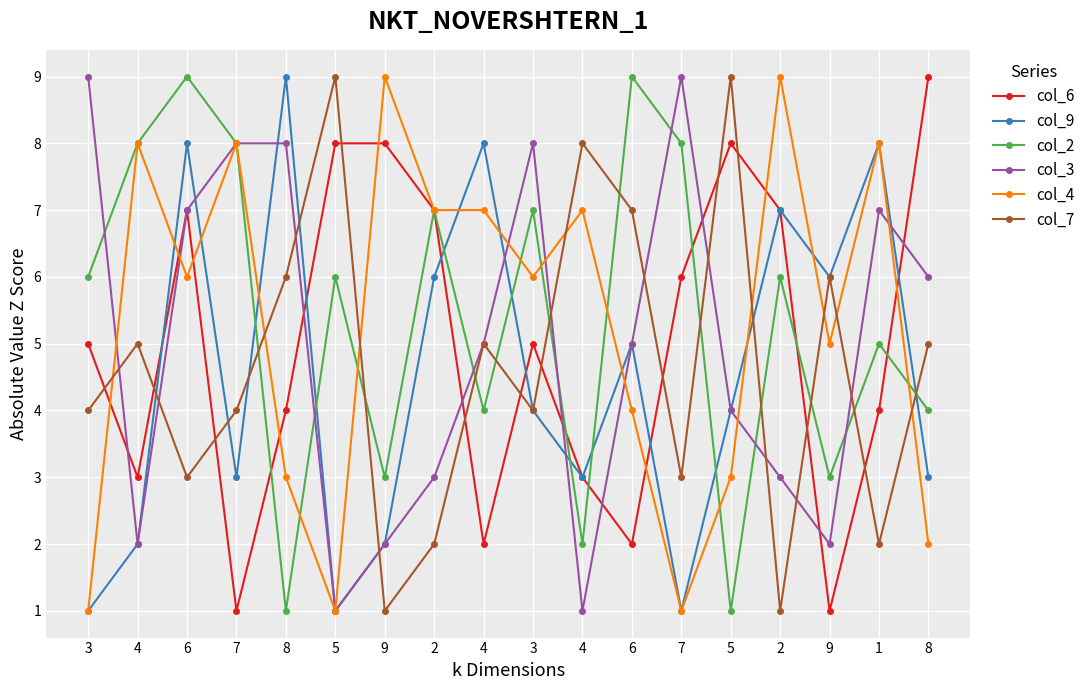

In col_3, how many points are higher than both neighbors (excluding endpoints)?

3